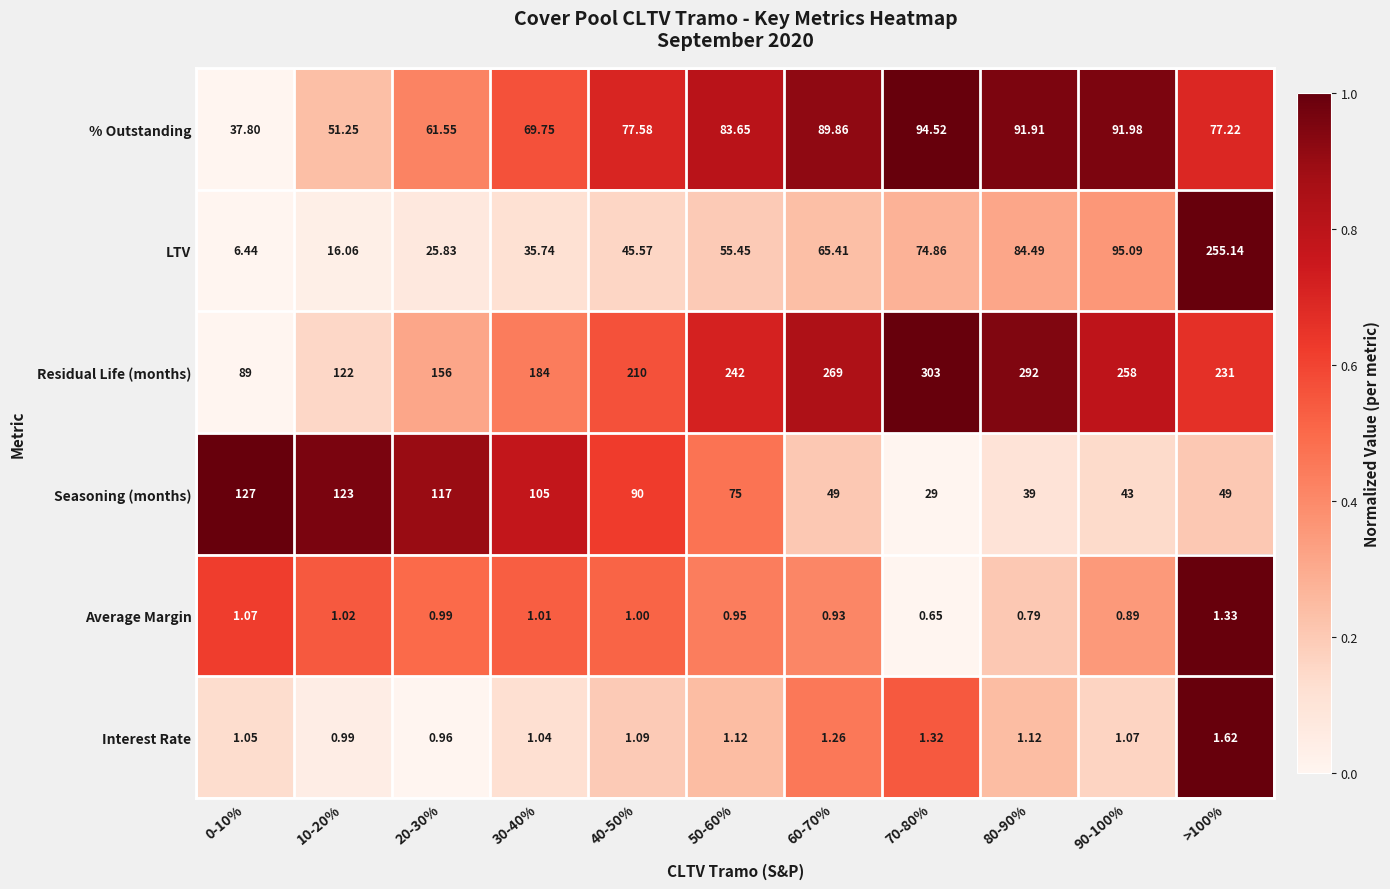

Rank the series by their maximum value, from highest to lowest.

Residual Life (months), LTV, Seasoning (months), % Outstanding, Interest Rate, Average Margin